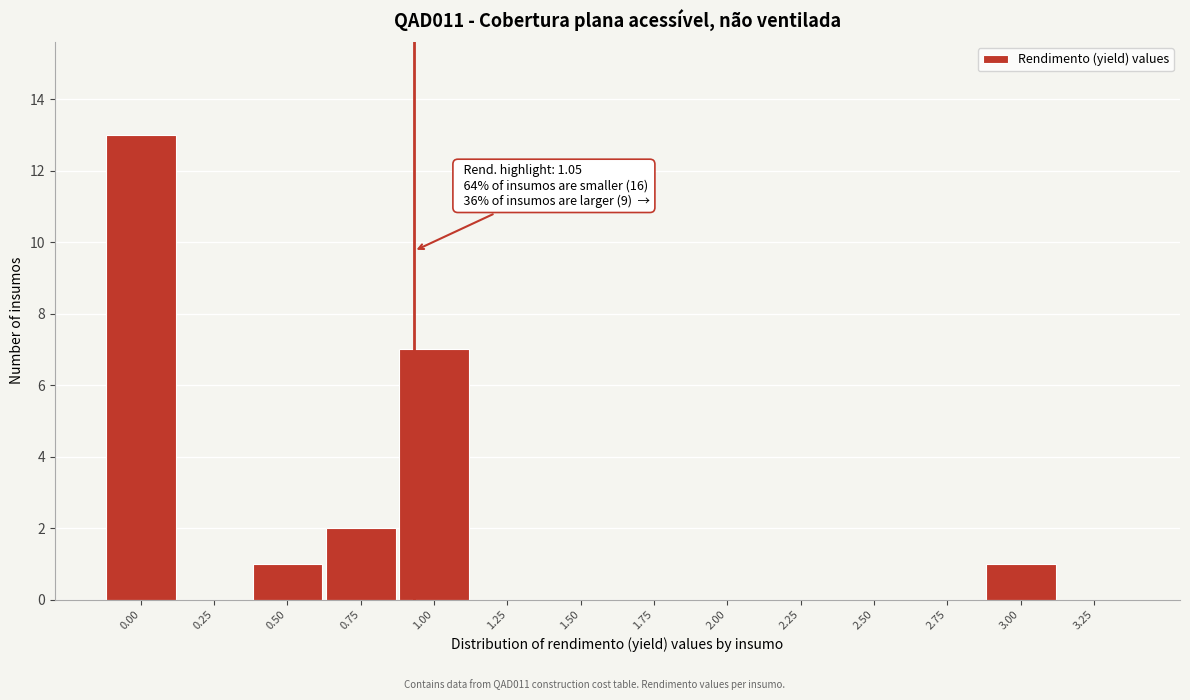

Reading right to left, extract all data points from this chart.

3.25=0	3.00=1	2.75=0	2.50=0	2.25=0	2.00=0	1.75=0	1.50=0	1.25=0	1.00=7	0.75=2	0.50=1	0.25=0	0.00=13